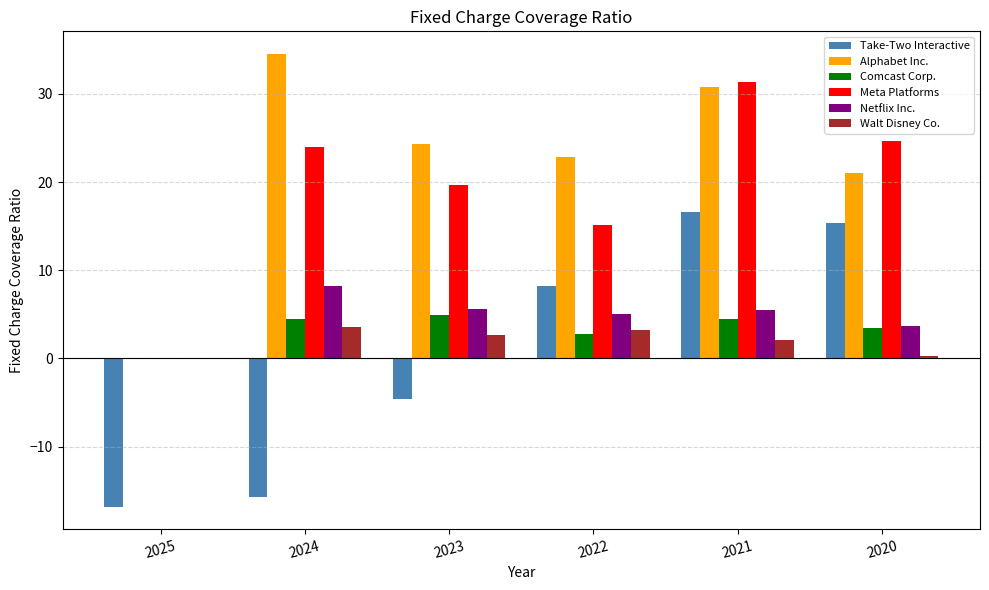

How many data points does each series have?

6